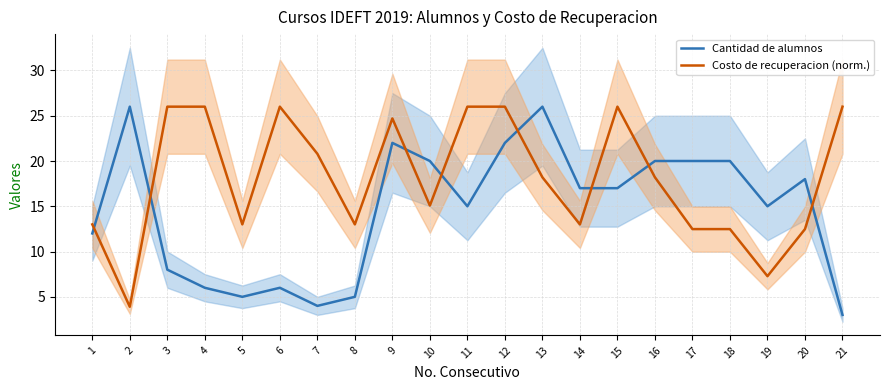

How many interior local valleys does the Cantidad de alumnos series have?

4